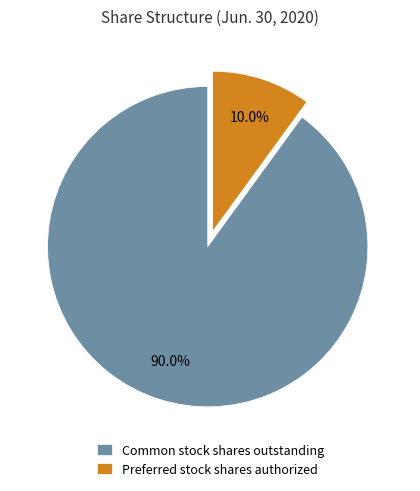

How much of the chart is everything except Common stock shares outstanding?

10.0%